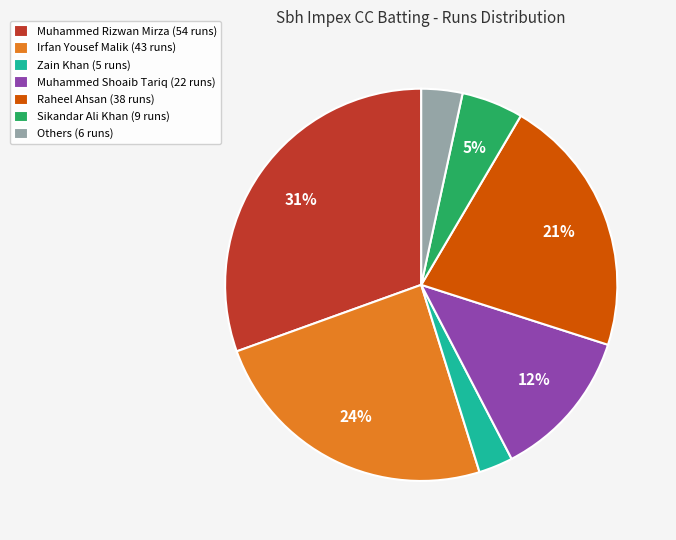

To the nearest percent, what is the difference between the largest and smallest slice percentages?

28%